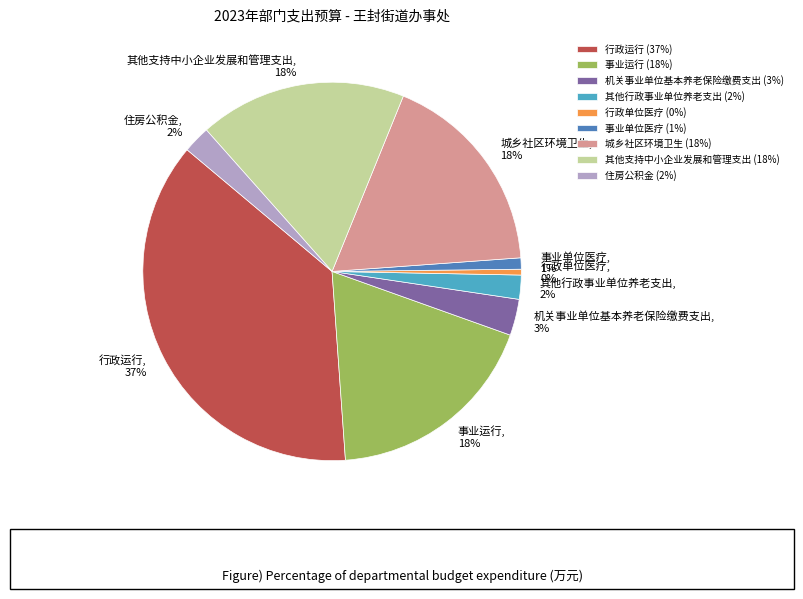

Does any single category account for the majority?

No